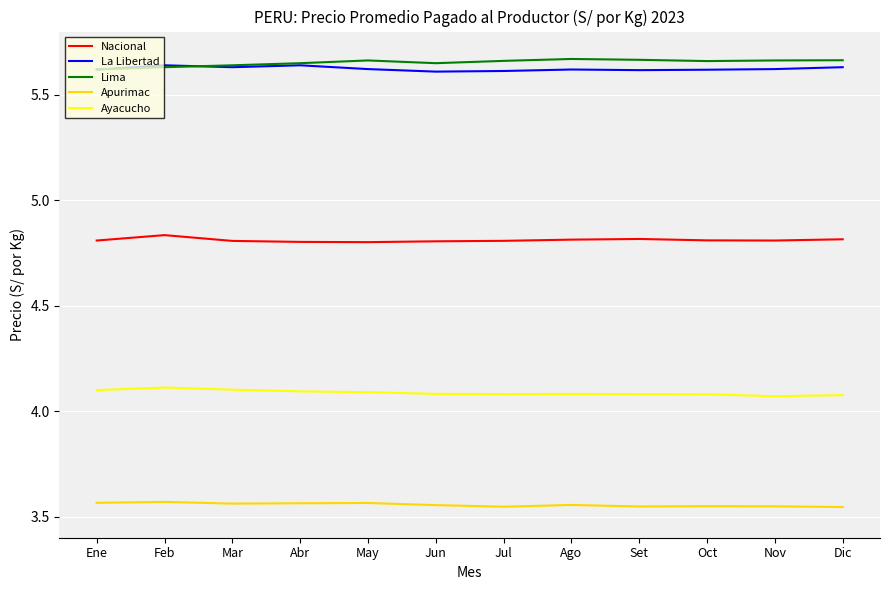

True or false: Nacional and La Libertad intersect in this chart.

False